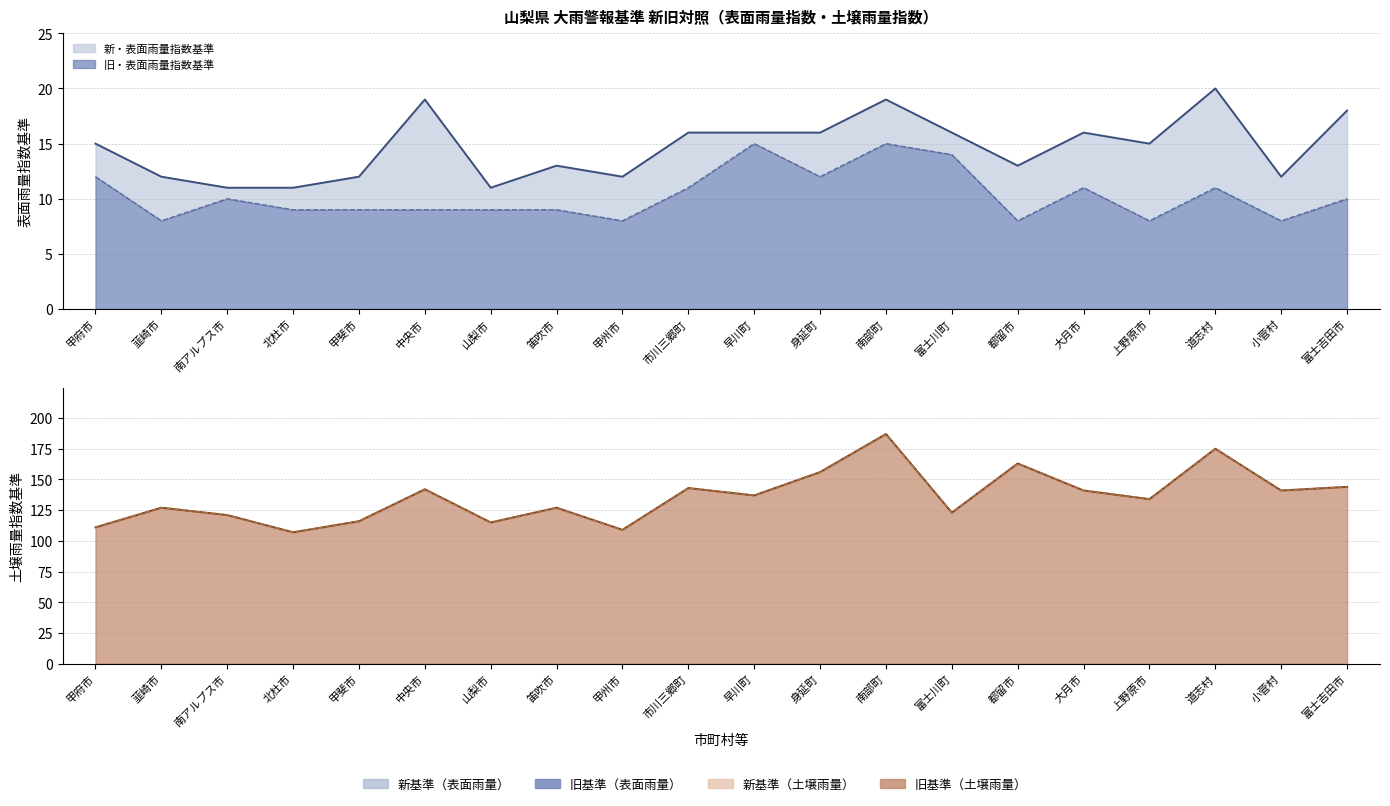

At which category is the sum across all series the highest?

南部町